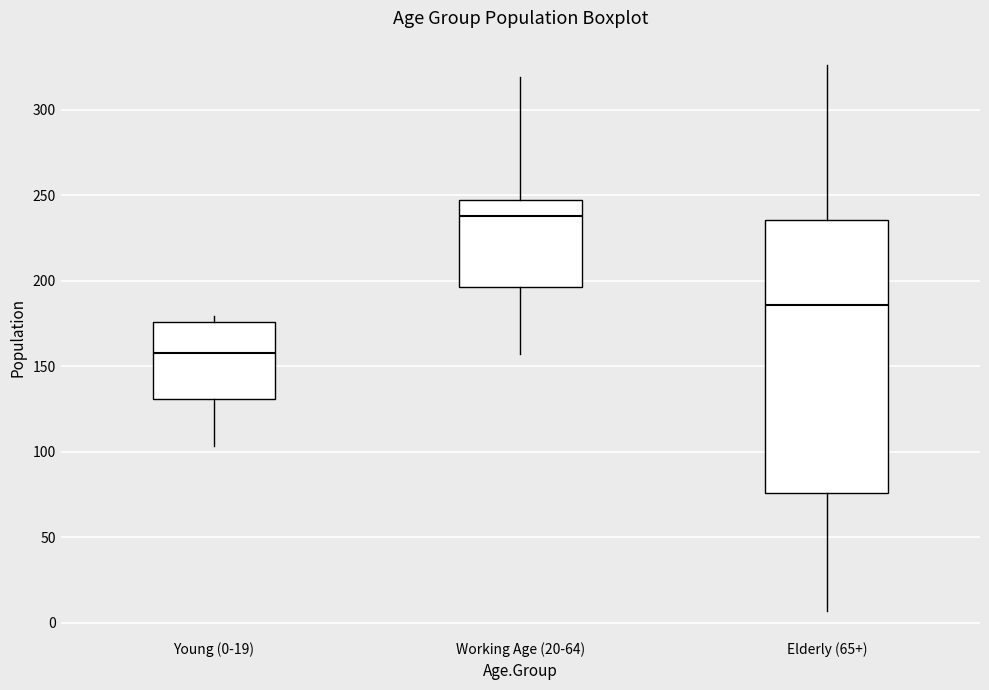

Reading left to right, read every box against the y-axis: the position of its median line, the range the box covers, and the ends of its whiskers. The values are not printed on the chart, so give them approximately, as read against the axis.

Young (0-19): median 160, box 130 to 175, whiskers 105 to 180
Working Age (20-64): median 240, box 195 to 245, whiskers 155 to 320
Elderly (65+): median 185, box 75 to 235, whiskers 5 to 325